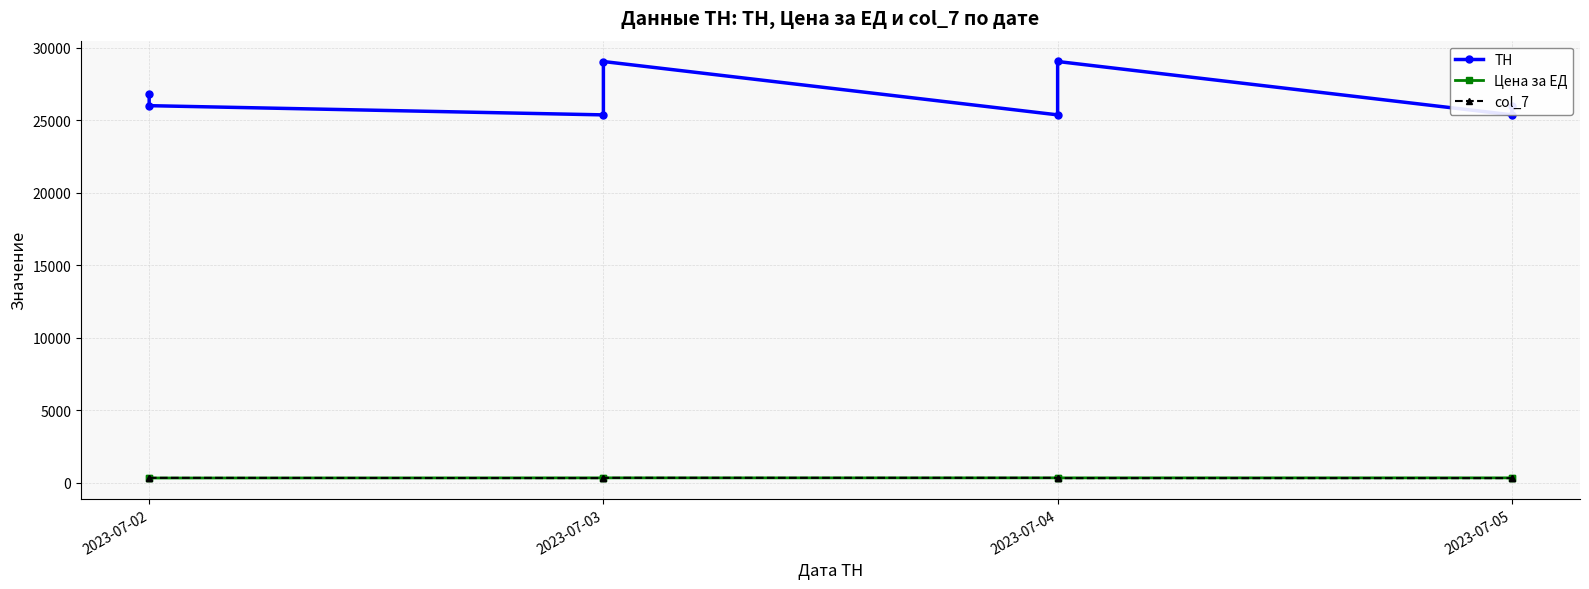

Which series has the largest total across all categories?

ТН